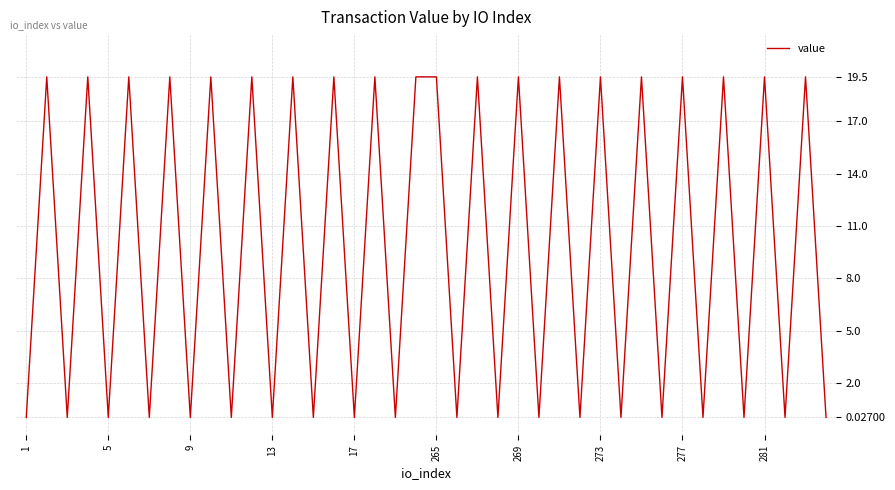

The chart shows a value of 19.5 at 273. True or false?

True